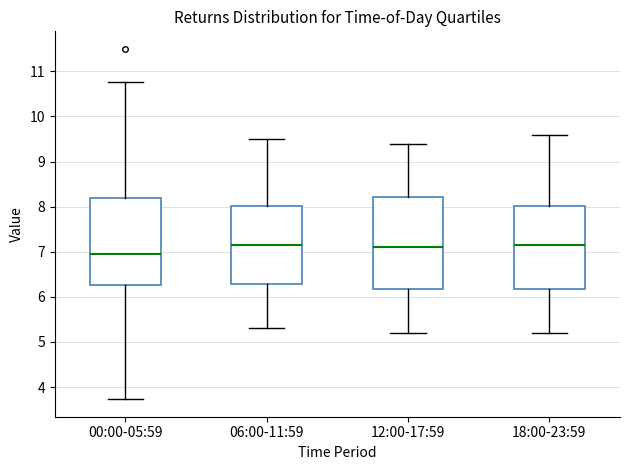

Reading left to right, read every box against the y-axis: the position of its median line, the range the box covers, and the ends of its whiskers. The values are not printed on the chart, so give them approximately, as read against the axis.

00:00-05:59: median 7.0, box 6.3 to 8.2, whiskers 3.7 to 10.8
06:00-11:59: median 7.2, box 6.3 to 8.0, whiskers 5.3 to 9.5
12:00-17:59: median 7.1, box 6.2 to 8.2, whiskers 5.2 to 9.4
18:00-23:59: median 7.2, box 6.2 to 8.0, whiskers 5.2 to 9.6